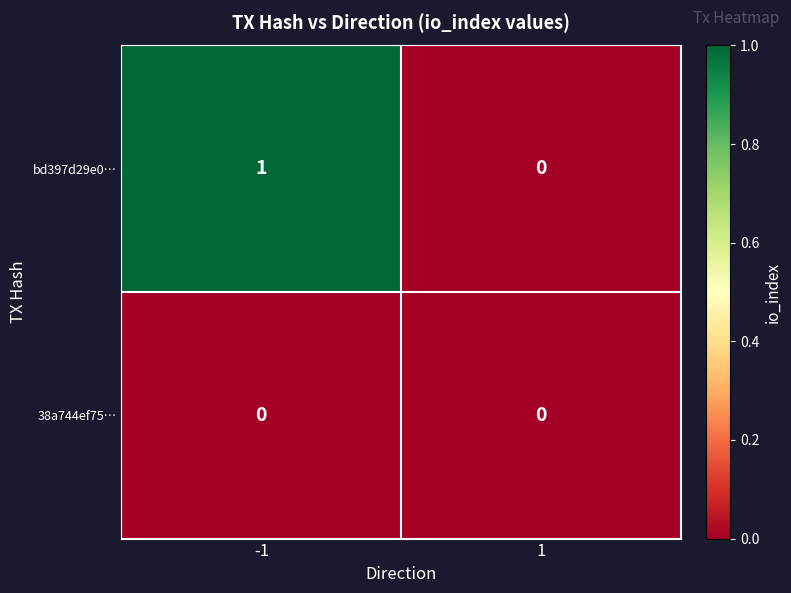

Which series changed the most between -1 and 1?

bd397d29e0…